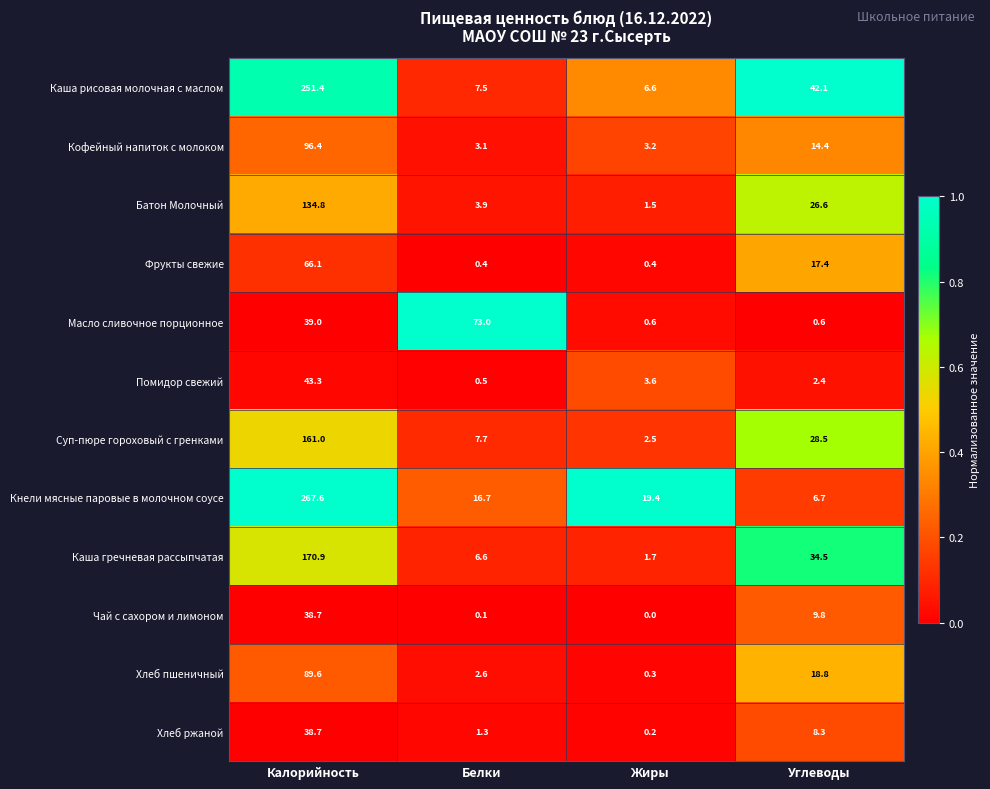

At Белки, list the series in order from smallest to largest.

Чай с сахором и лимоном, Фрукты свежие, Помидор свежий, Хлеб ржаной, Хлеб пшеничный, Кофейный напиток с молоком, Батон Молочный, Каша гречневая рассыпчатая, Каша рисовая молочная с маслом, Суп-пюре гороховый с гренками, Кнели мясные паровые в молочном соусе, Масло сливочное порционное